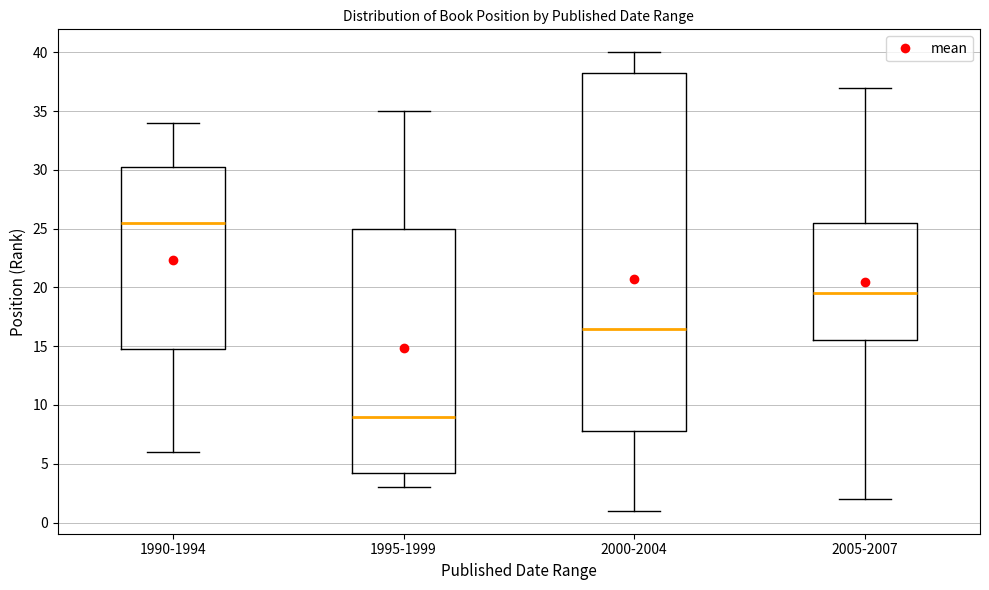

Where is the lower edge of the box for 1995-1999 on the y-axis? The values are not printed on the chart, so give them approximately, as read against the axis.

4.5